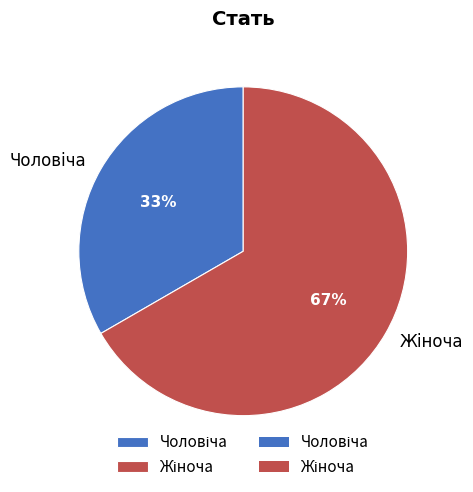

To the nearest percent, what is the average slice percentage?

50%